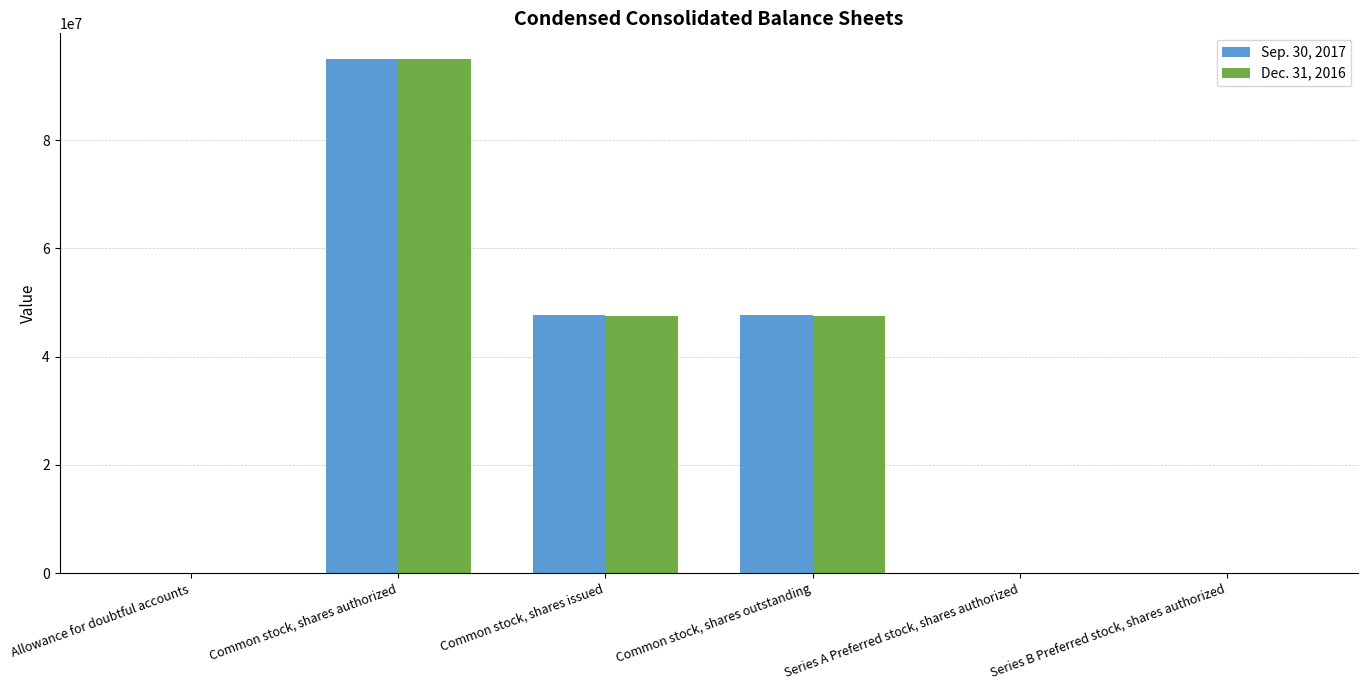

True or false: Dec. 31, 2016 has a value of 95000000 at Common stock, shares authorized.

True